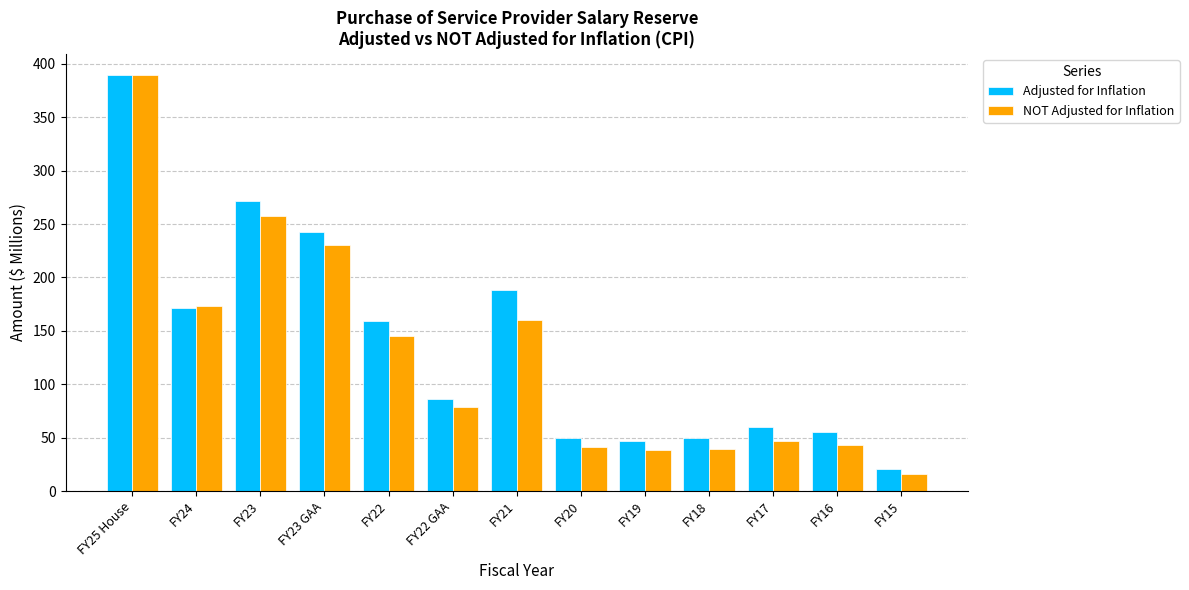

What is the label of the 7th bar from the right?

FY21